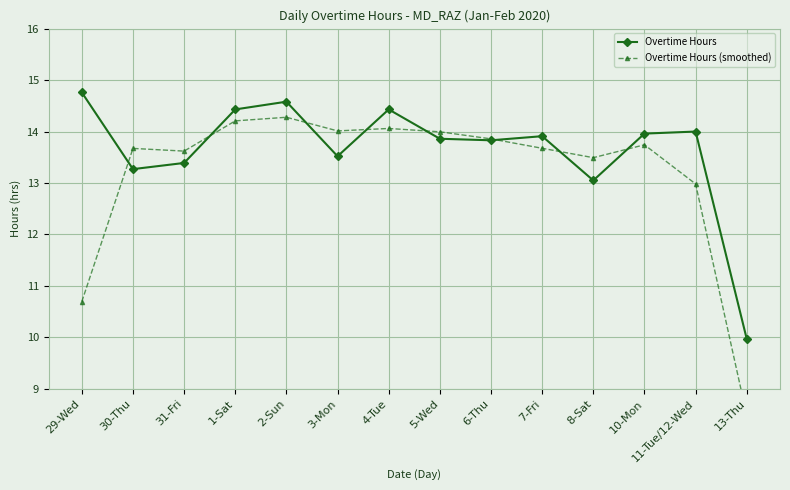

True or false: Overtime Hours and Overtime Hours (smoothed) cross at least once.

True